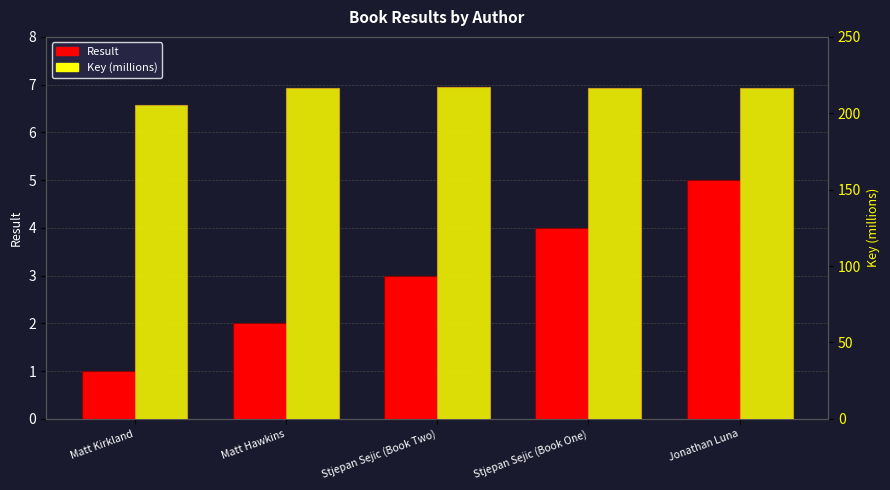

At which label does Result reach its peak?

Jonathan Luna